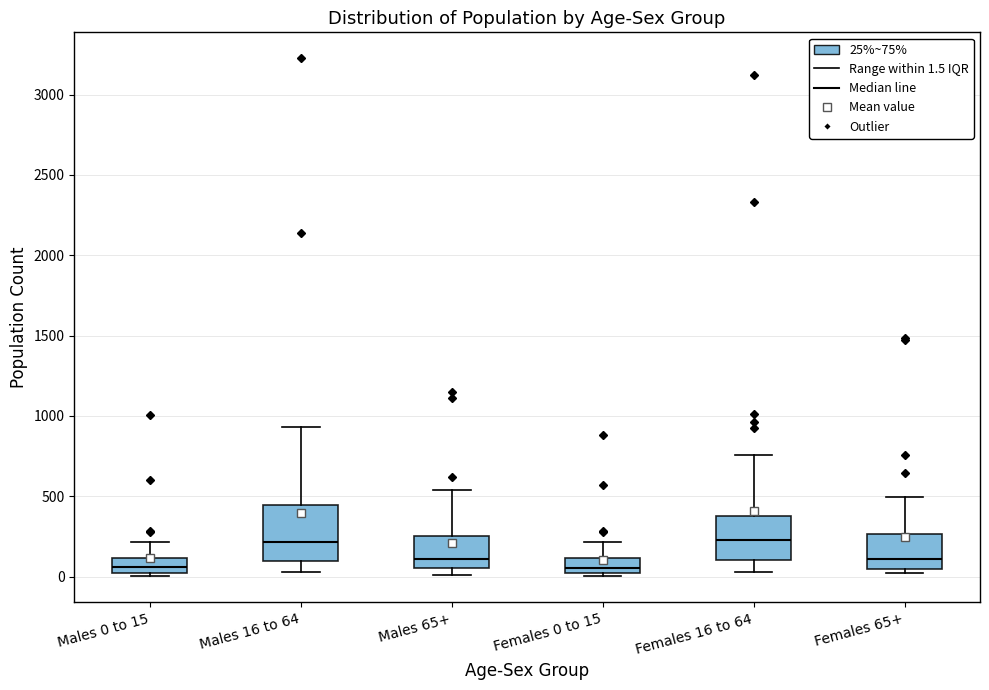

Where is the lower edge of the box for Females 0 to 15 on the y-axis? The values are not printed on the chart, so give them approximately, as read against the axis.

0